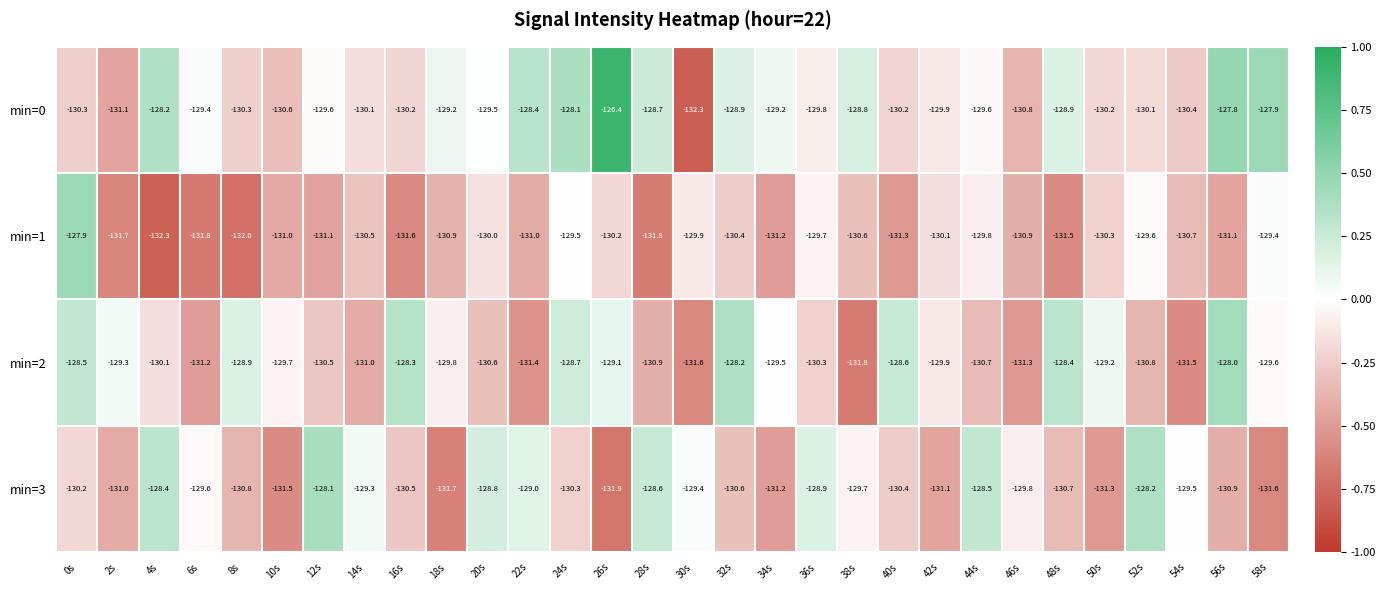

What is the smallest value displayed?

-132.3